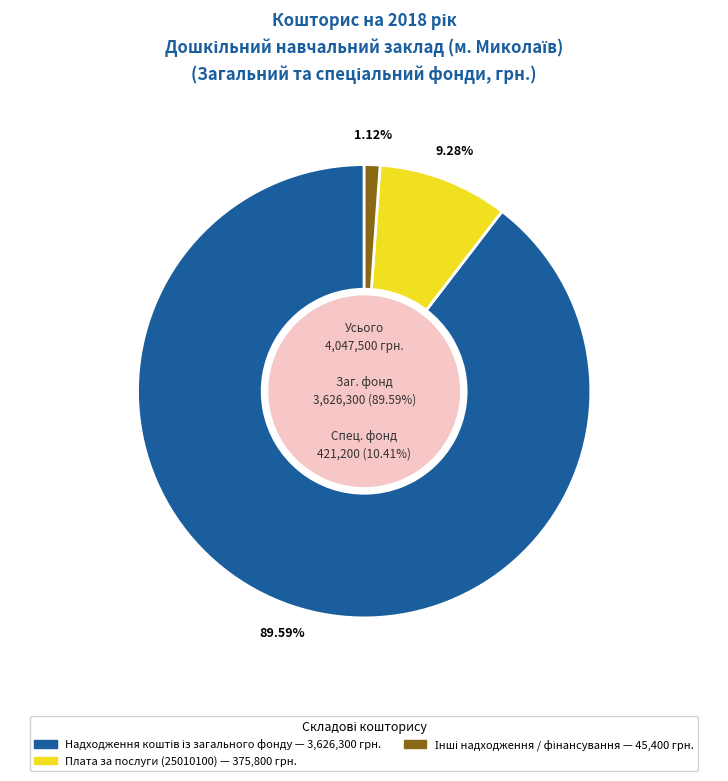

What is the largest slice in the pie chart?

Надходження коштів із загального фонду